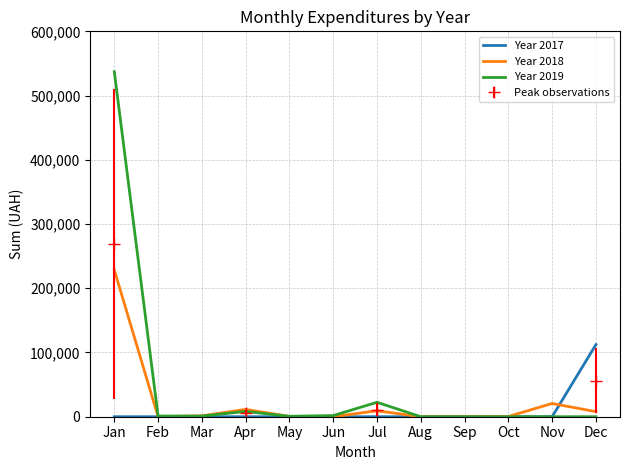

Does the chart have visible grid lines?

Yes